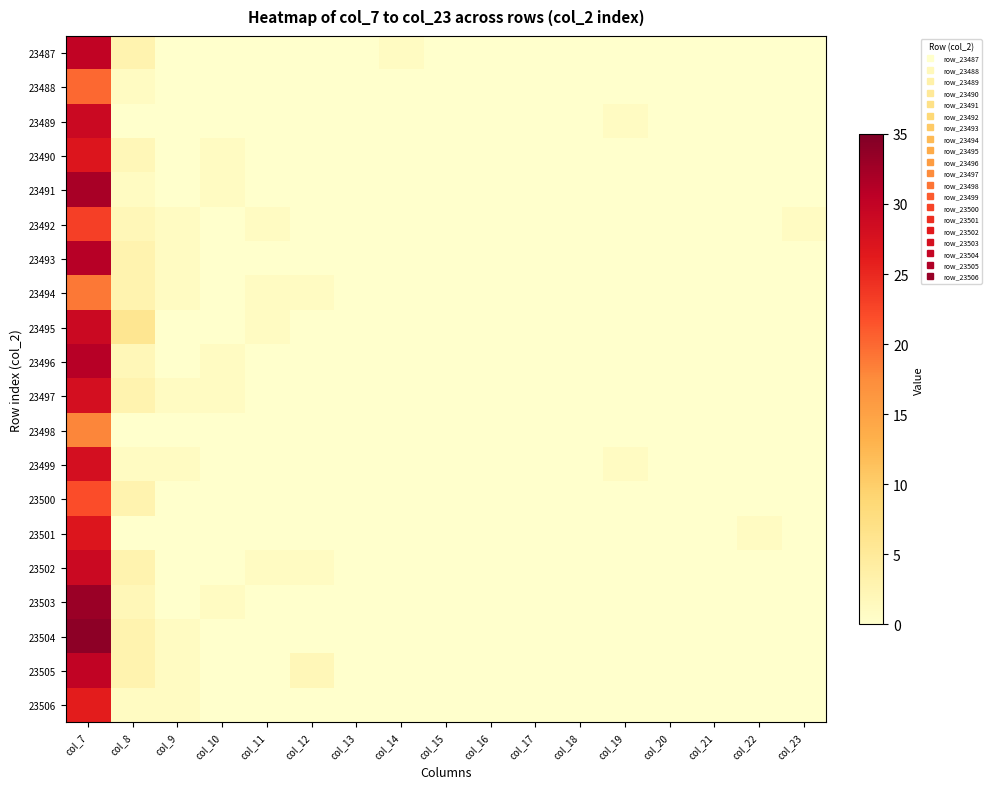

Rank the series at col_18 from highest to lowest value.

23487, 23488, 23489, 23490, 23491, 23492, 23493, 23494, 23495, 23496, 23497, 23498, 23499, 23500, 23501, 23502, 23503, 23504, 23505, 23506